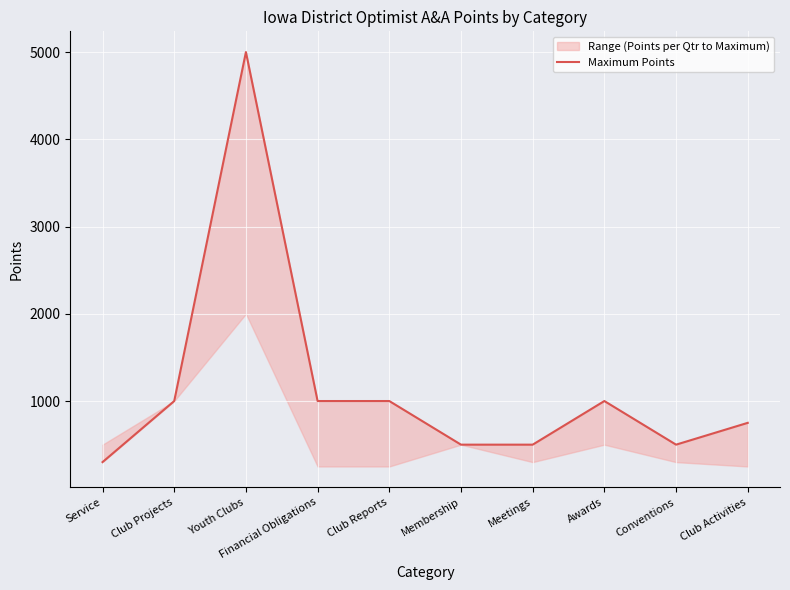

Reading left to right, list all the values displayed in this chart.

300	1000	5000	1000	1000	500	500	1000	500	750